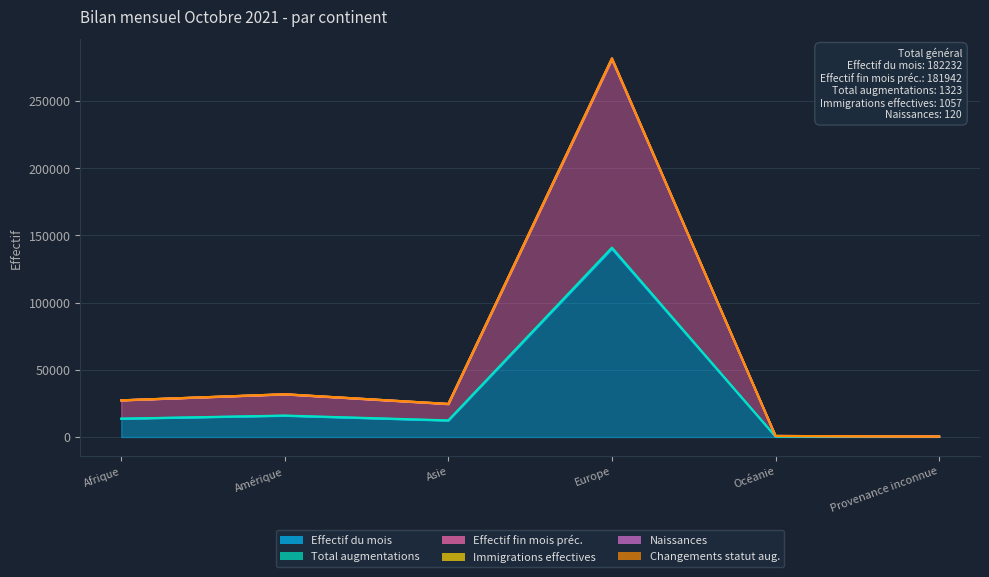

Reading right to left, transcribe all the data shown in this chart.

Effectif du mois: Provenance inconnue=177	Océanie=389	Europe=140108	Asie=12179	Amérique=15792	Afrique=13587
Total augmentations: Provenance inconnue=179	Océanie=396	Europe=140959	Asie=12391	Amérique=15975	Afrique=13655
Effectif fin mois préc.: Provenance inconnue=354	Océanie=779	Europe=280999	Asie=24447	Amérique=31665	Afrique=27253
Naissances: Provenance inconnue=355	Océanie=785	Europe=281767	Asie=24623	Amérique=31834	Afrique=27310
Changements statut aug.: Provenance inconnue=355	Océanie=785	Europe=281819	Asie=24625	Amérique=31844	Afrique=27312